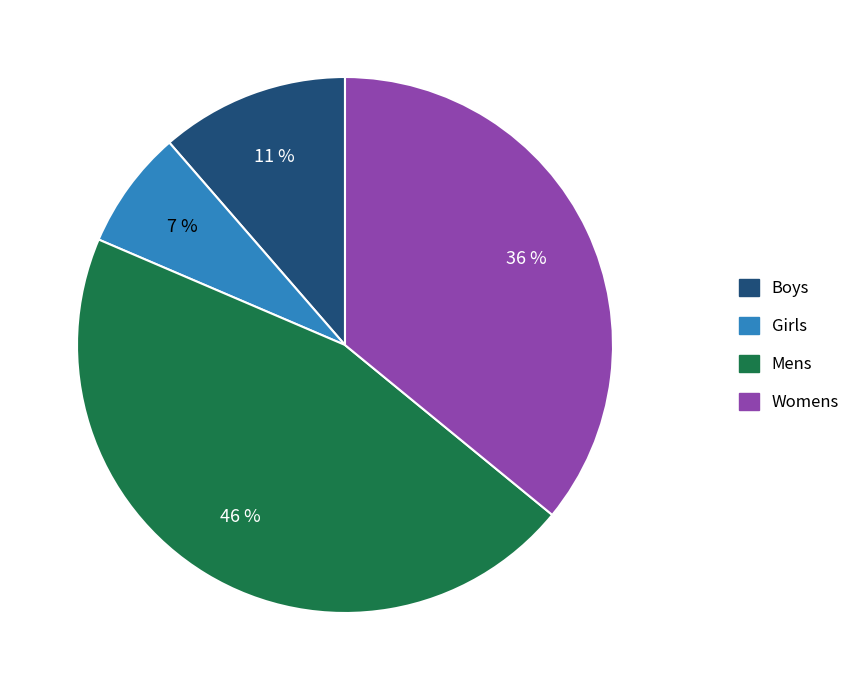

Is it true that Womens is 36% of the pie?

True